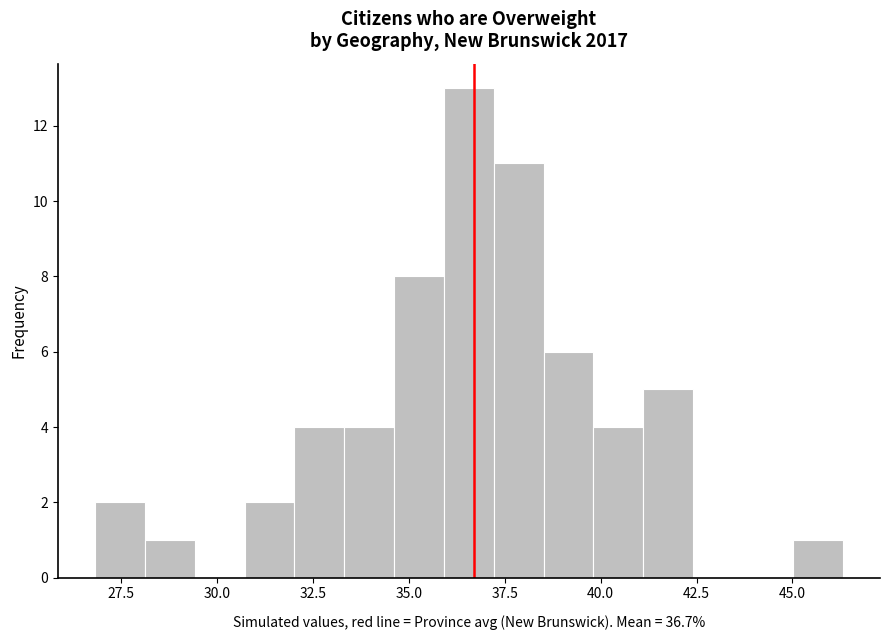

Read against the x-axis, roughly where is the centre of the tallest bar?

36.5